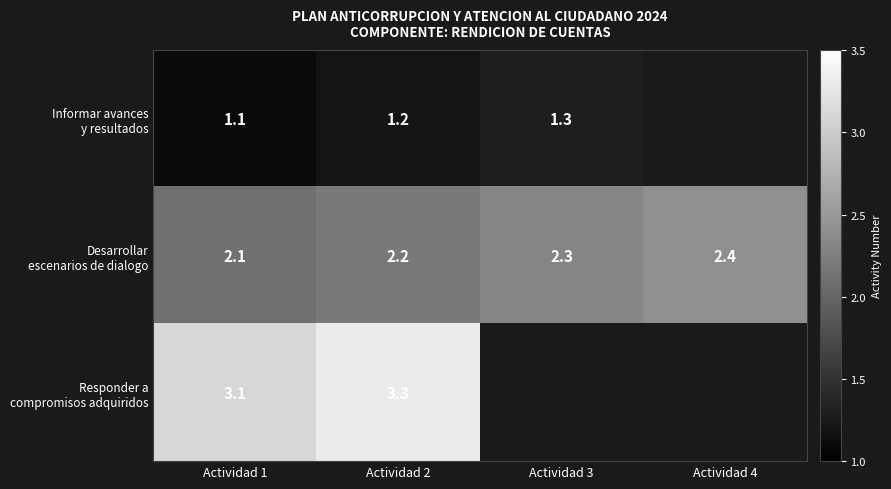

What is the spread (max minus min) of values at Actividad 2?

2.1